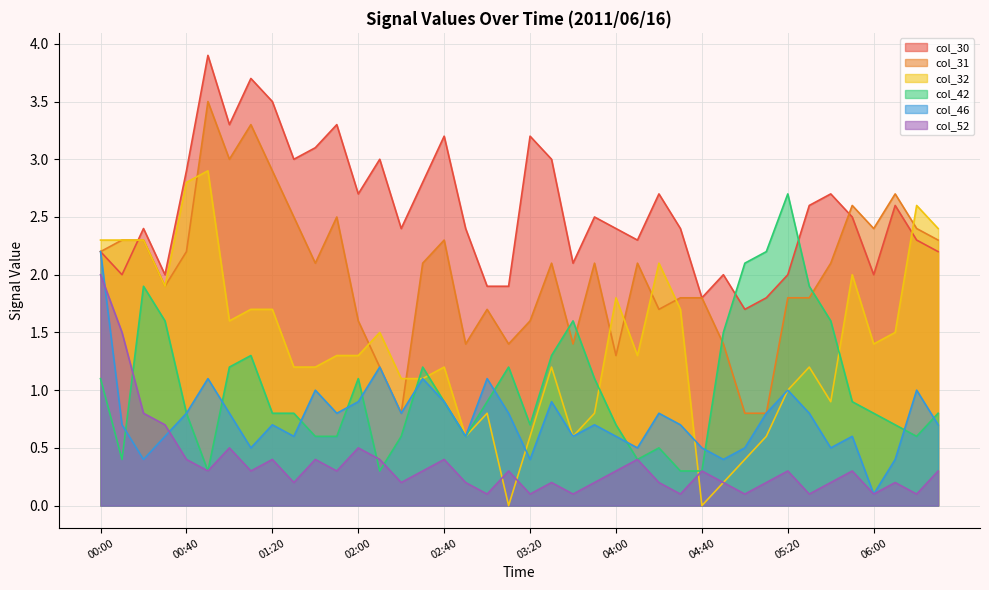

True or false: col_42 has a value of 0.2 at 00:40.

False